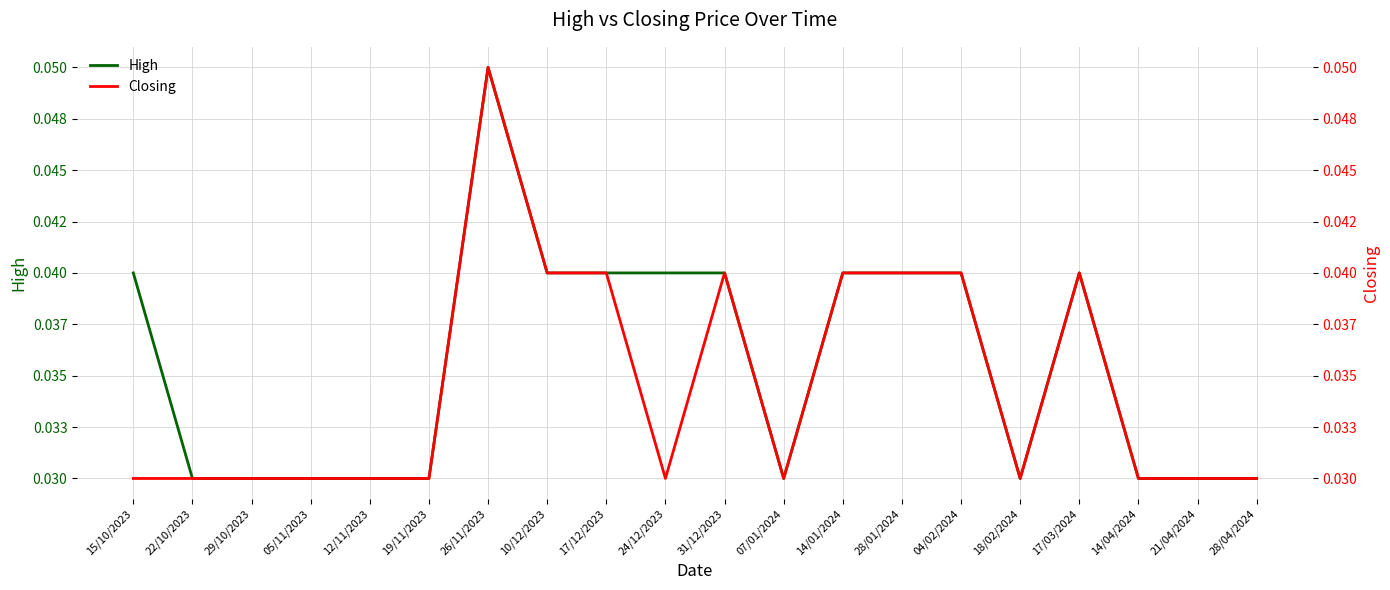

At which label does High reach its peak?

26/11/2023